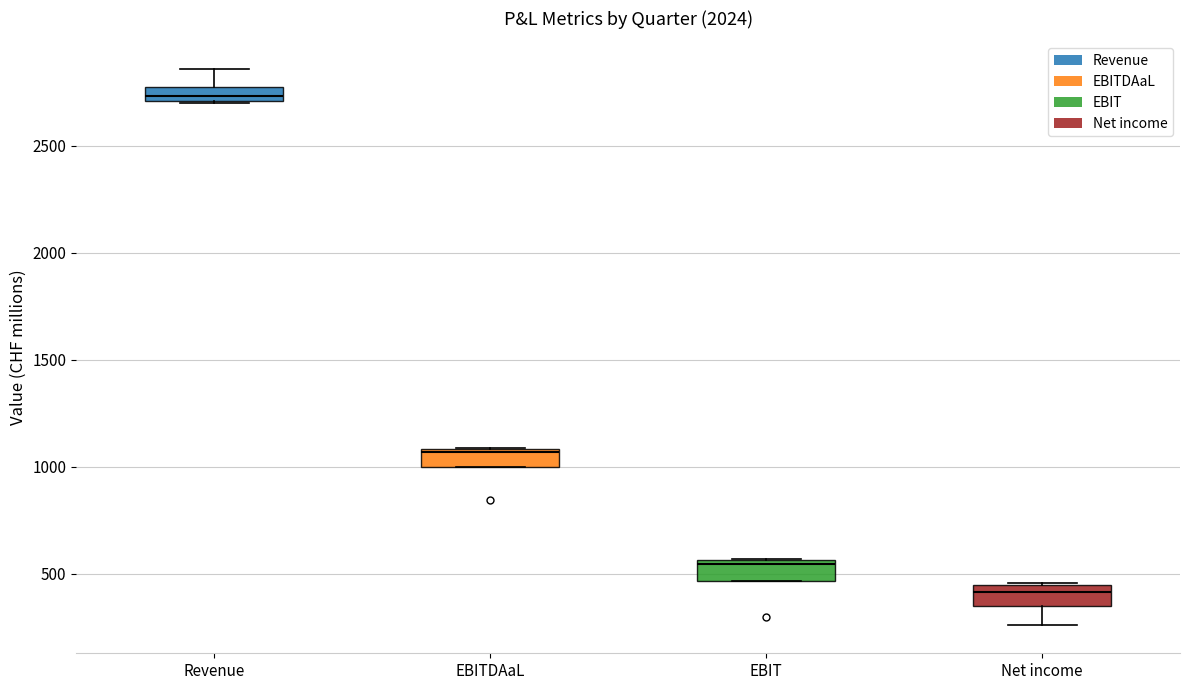

Where is the upper edge of the box for EBIT on the y-axis? The values are not printed on the chart, so give them approximately, as read against the axis.

550